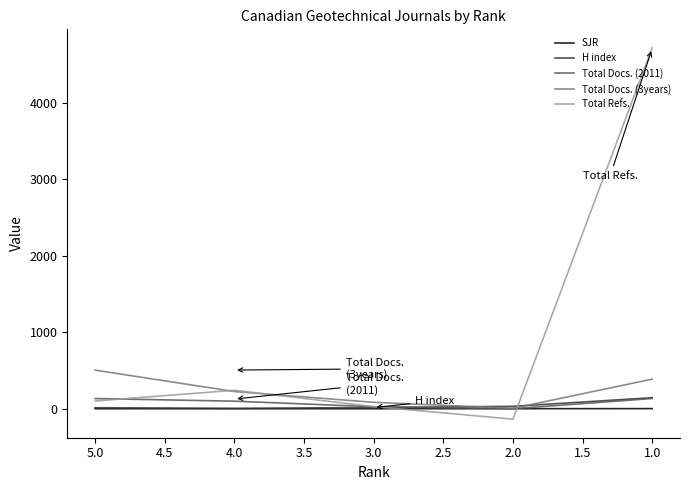

Between 1.5 and 0.5, which is larger?

0.5